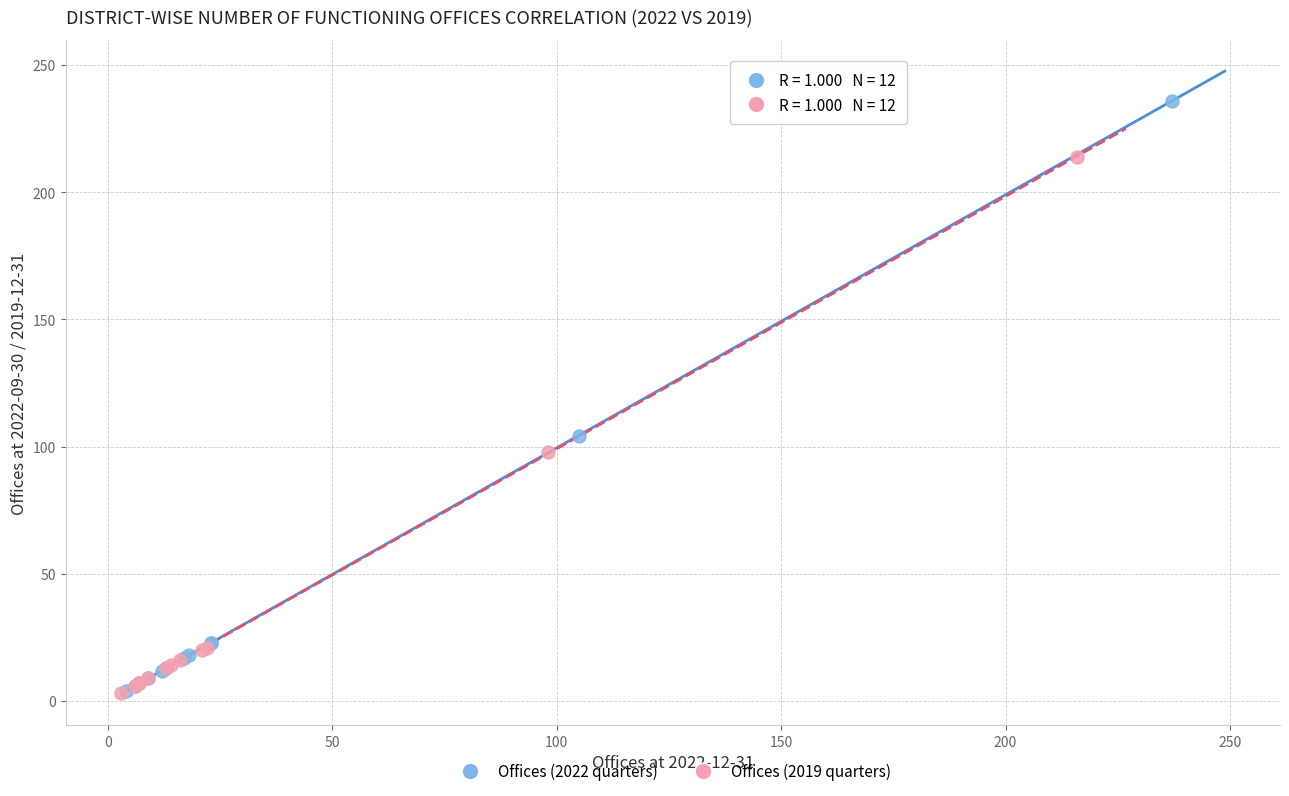

Which series reaches the maximum Y coordinate?

Offices (2022 quarters)